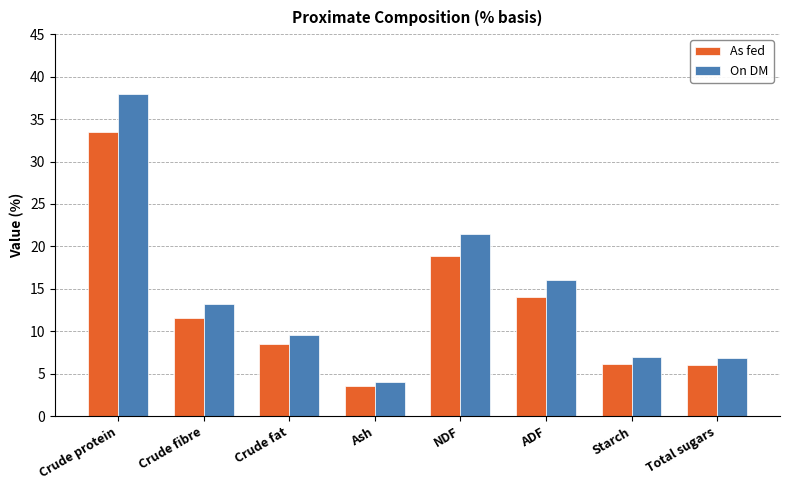

Which series has the largest total across all categories?

On DM